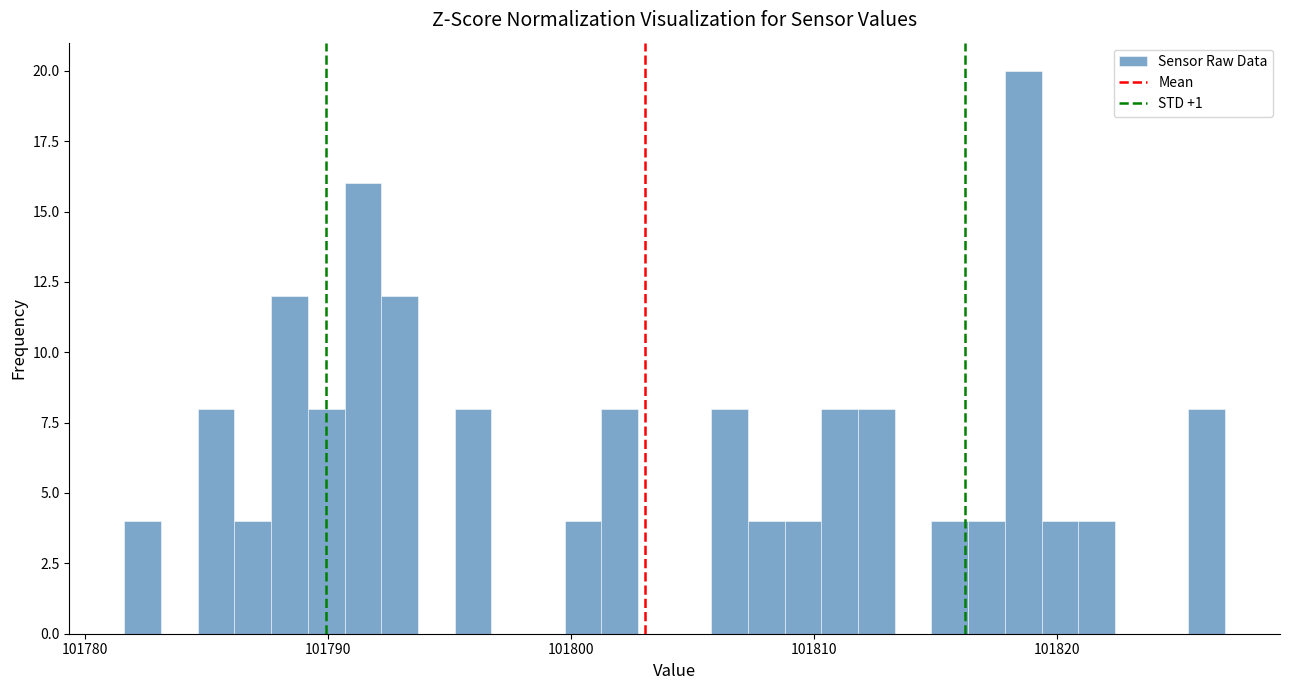

Around what value on the x-axis is the tallest bar? Give the approximate position of its centre, as read against the axis.

101819